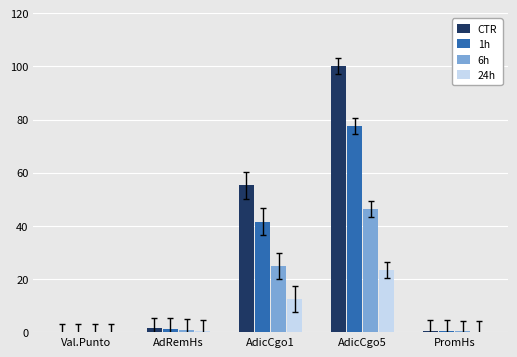

Does the chart contain stacked bars?

No